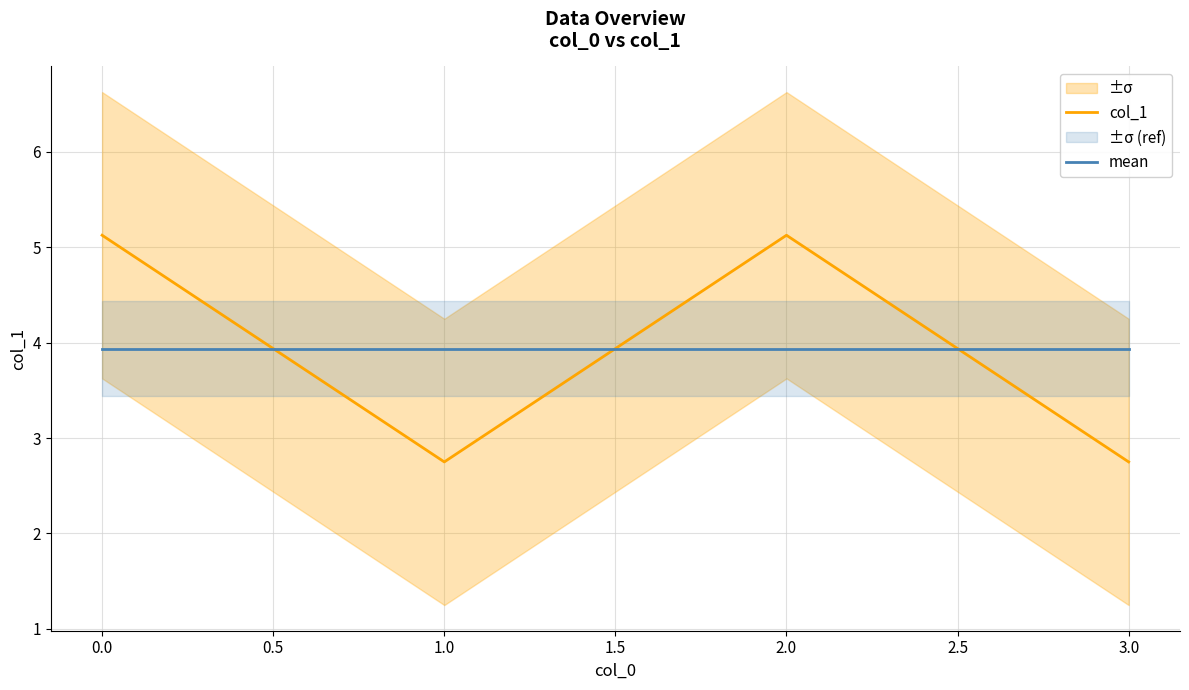

Is the value of col_1 at 0.0 greater than the value of mean at 0.5?

No